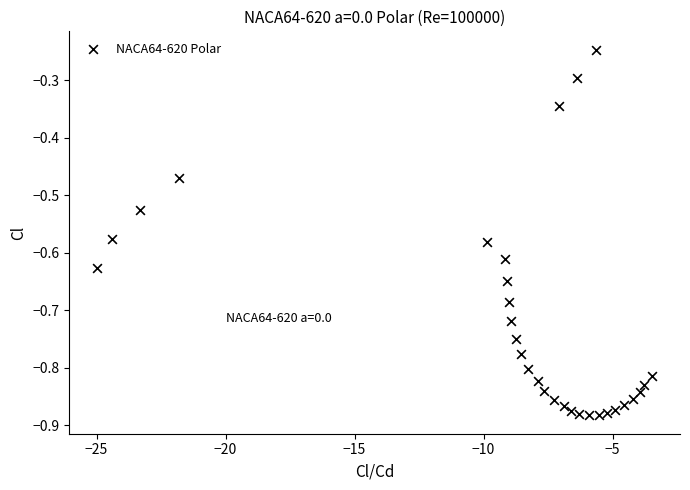

What is the range of X values (max minus min)?

21.5